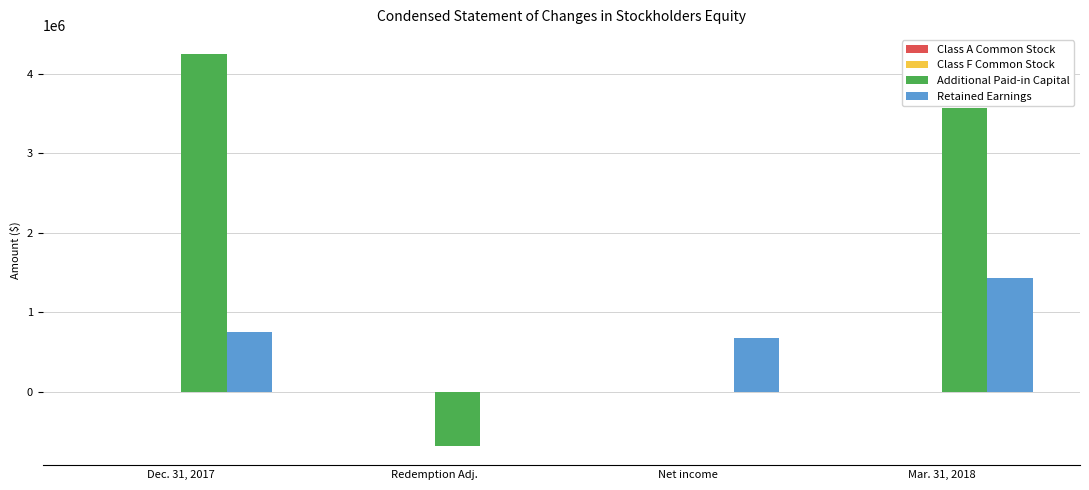

How many data points does each series have?

4